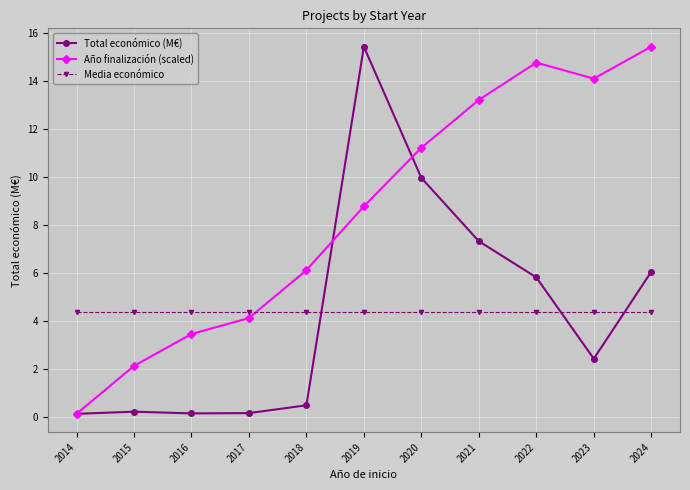

After their last crossing, which series has the higher values: Media económico or Año finalización (scaled)?

Año finalización (scaled)